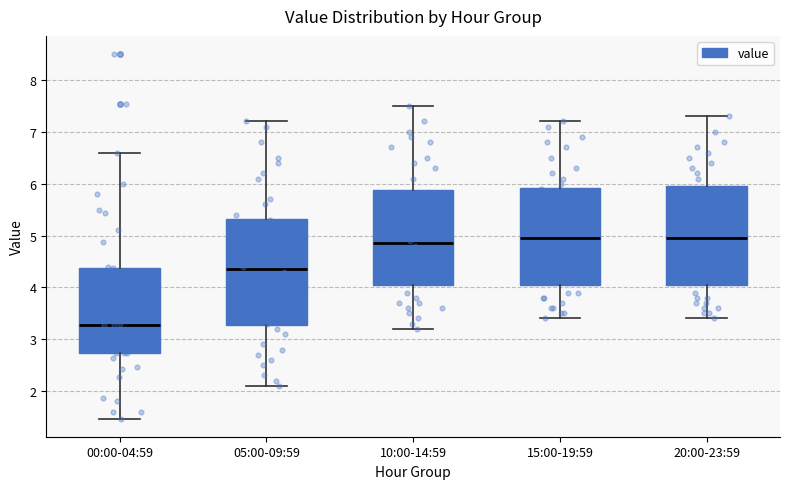

Where does the lower whisker of the box for 20:00-23:59 end on the y-axis? The values are not printed on the chart, so give them approximately, as read against the axis.

3.4